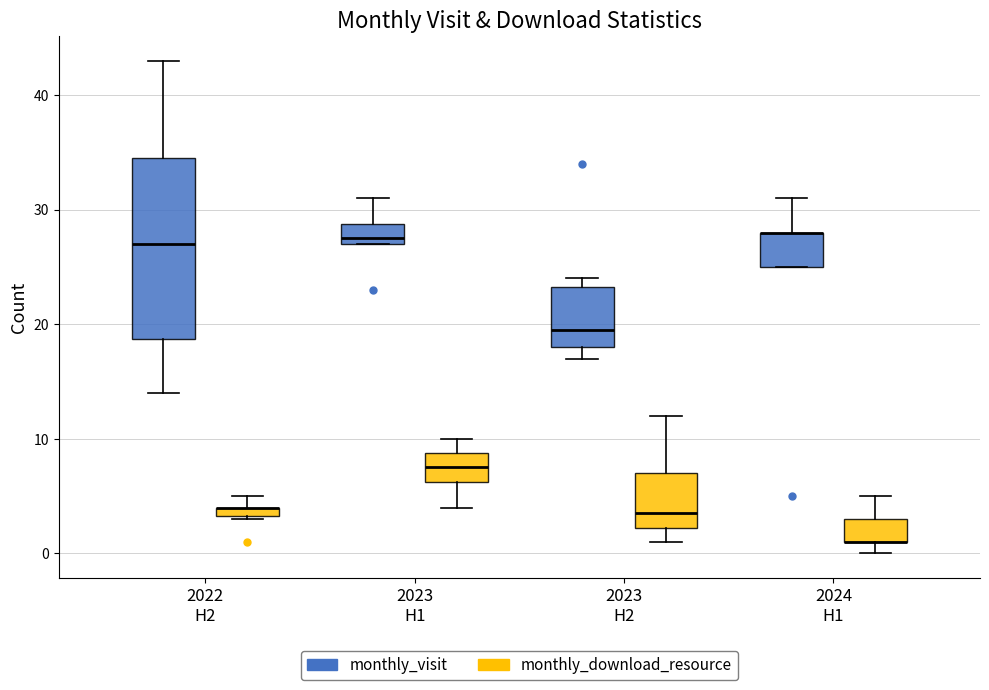

Comparing the boxes themselves (not the whiskers), which one is the tallest?

2022 H2 (monthly_visit)